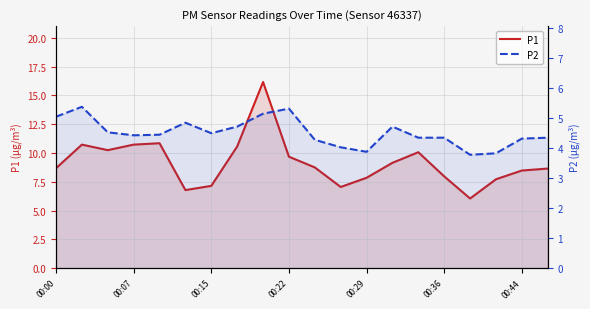

What is the difference between the maximum and minimum values in the P1 series?

10.1